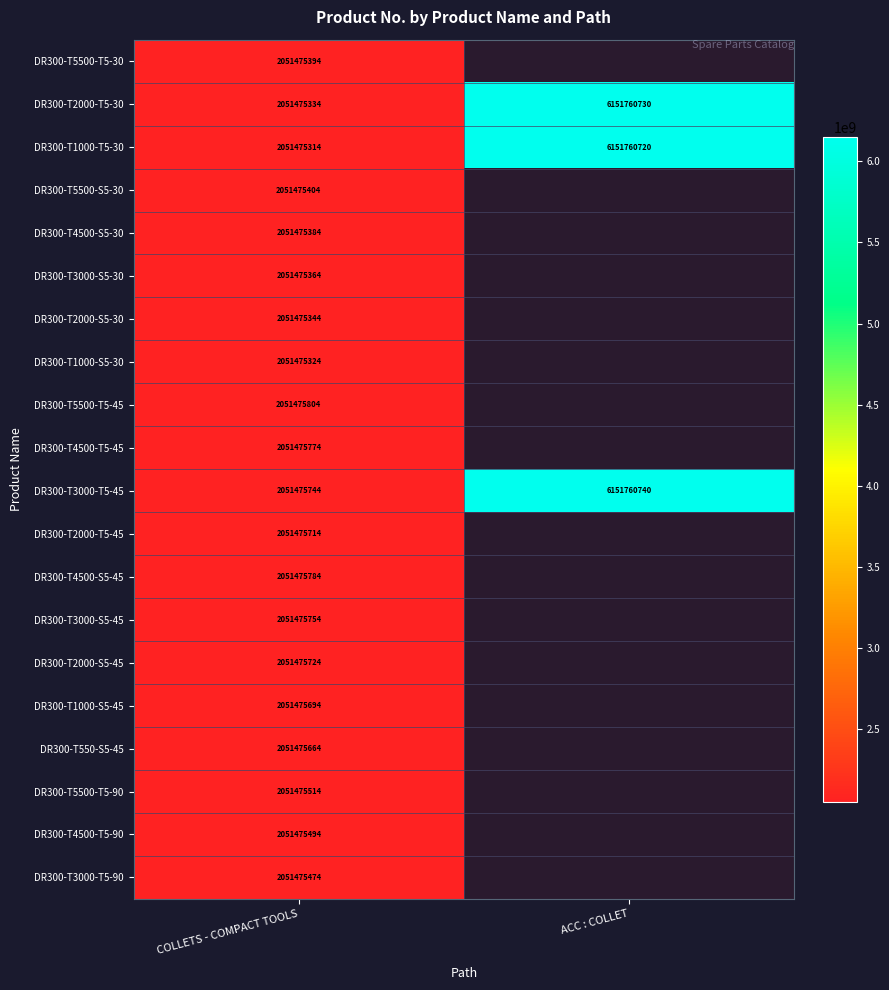

At which category does the chart reach its minimum across all series?

COLLETS - COMPACT TOOLS